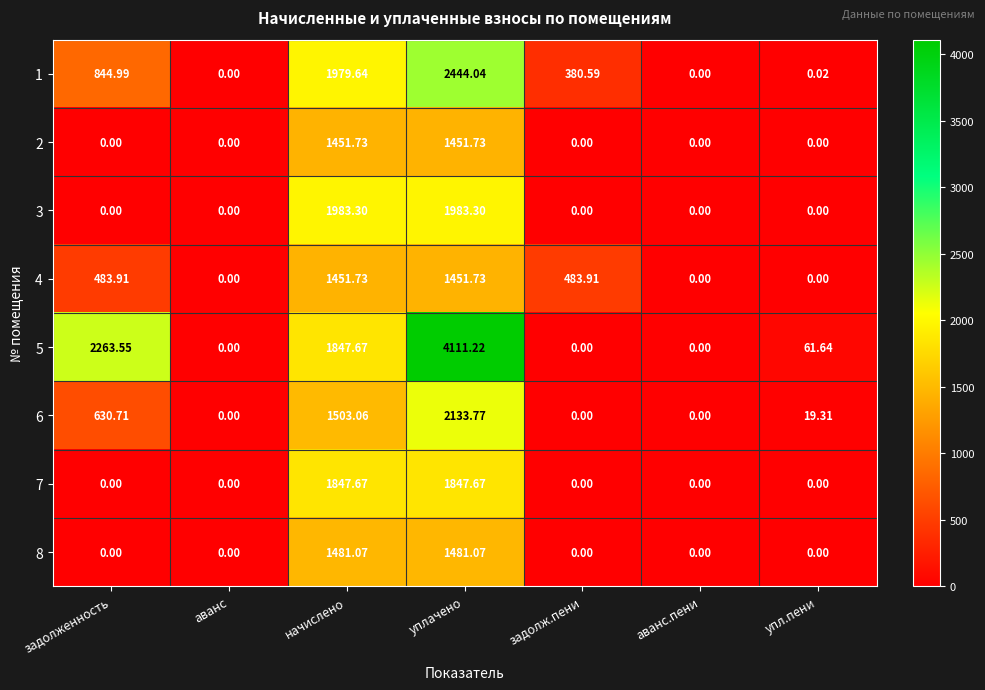

Count the number of data series in this chart.

8